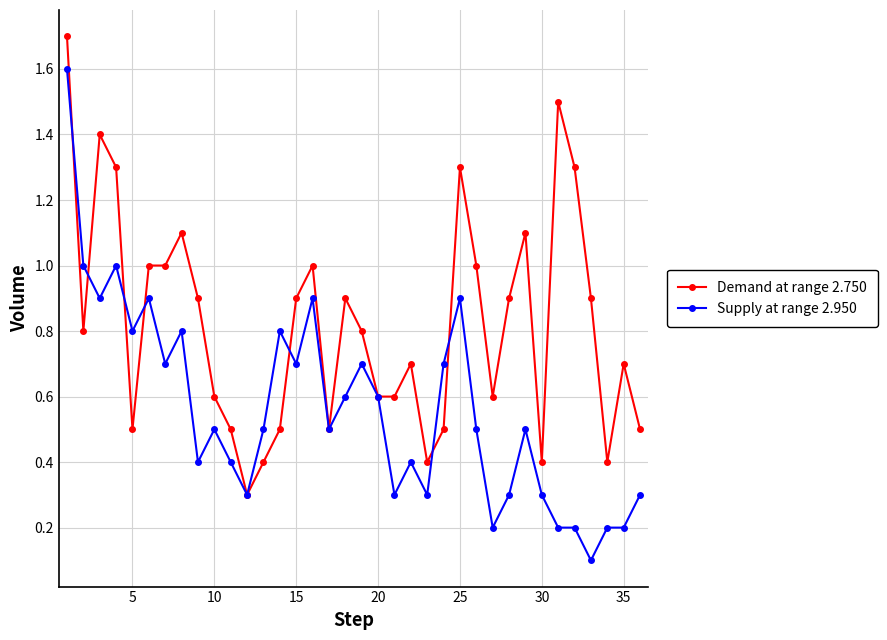

List the series in order of their peak value, lowest first.

Supply at range 2.950, Demand at range 2.750